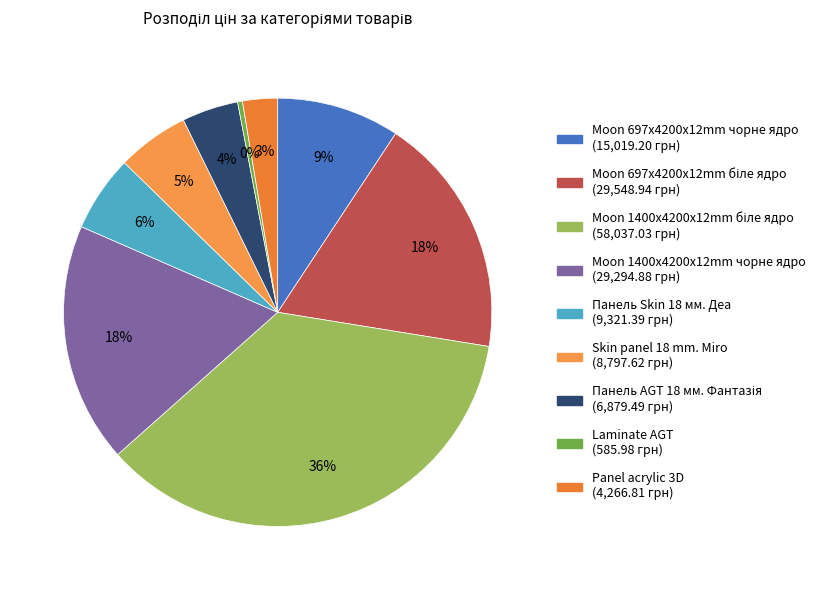

How many slices are in this pie chart?

9